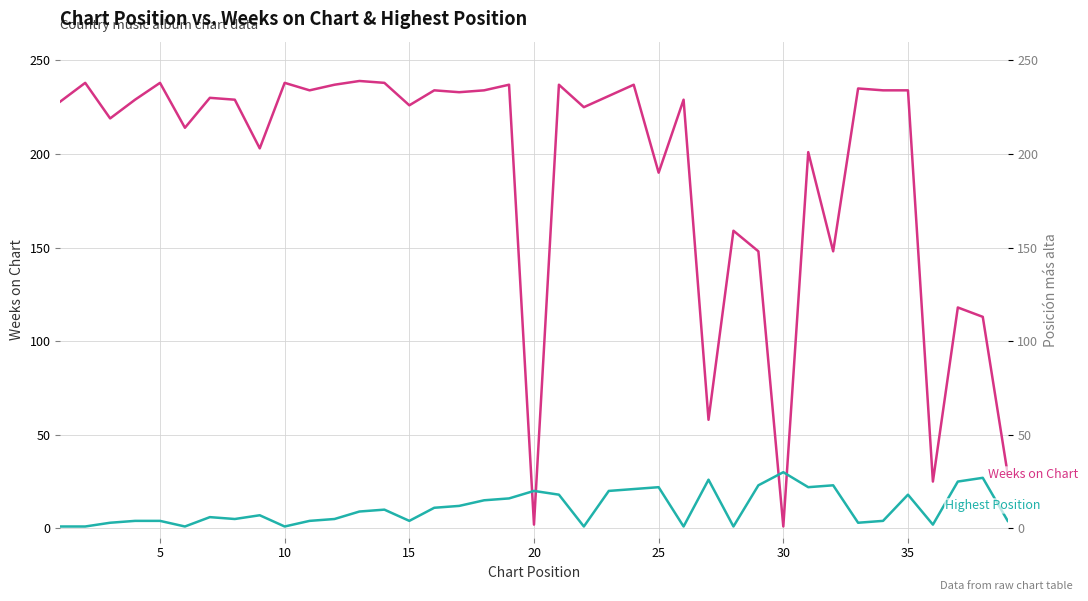

What is the sum of all Posición más alta values?

430